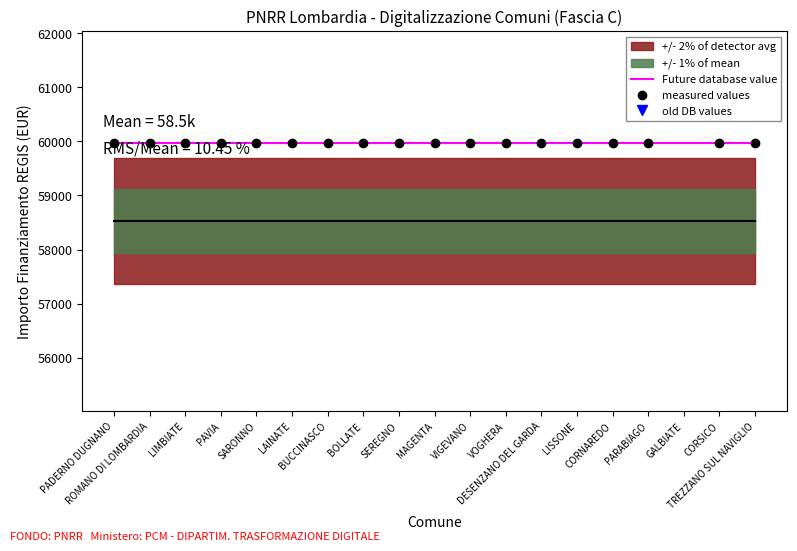

True or false: Future database value has a value of 91023.3 at PARABIAGO.

False